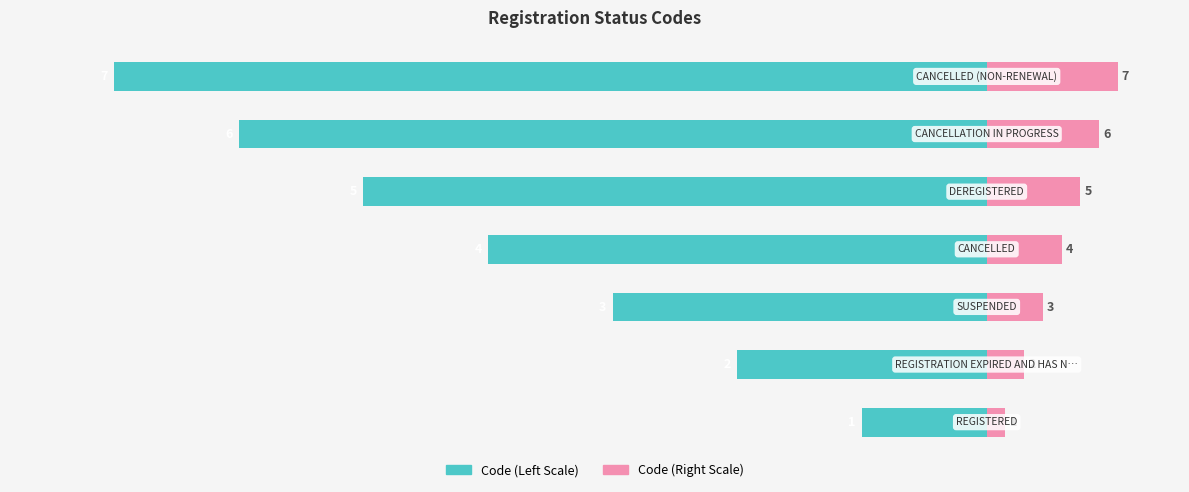

The value of Code (Right) at 4 is 7.8. True or false?

False